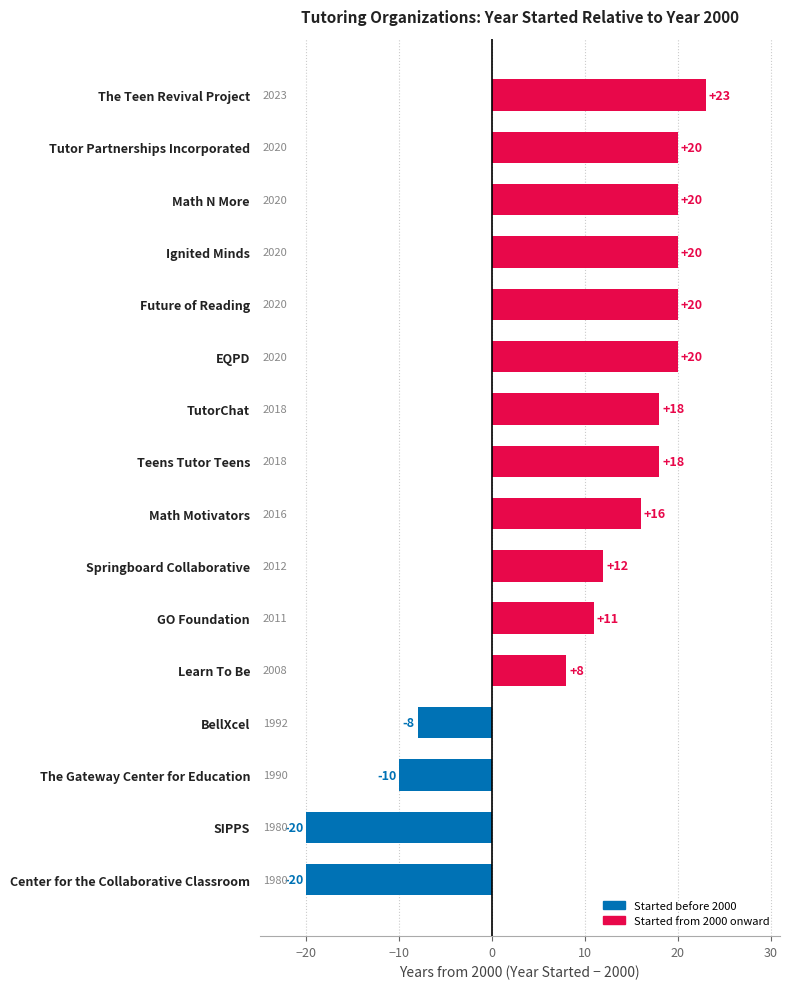

Reading top to bottom, what are all the values shown in this chart?

The Teen Revival Project=23	Tutor Partnerships Incorporated=20	Math N More=20	Ignited Minds=20	Future of Reading=20	EQPD=20	TutorChat=18	Teens Tutor Teens=18	Math Motivators=16	Springboard Collaborative=12	GO Foundation=11	Learn To Be=8	BellXcel=-8	The Gateway Center for Education=-10	SIPPS=-20	Center for the Collaborative Classroom=-20